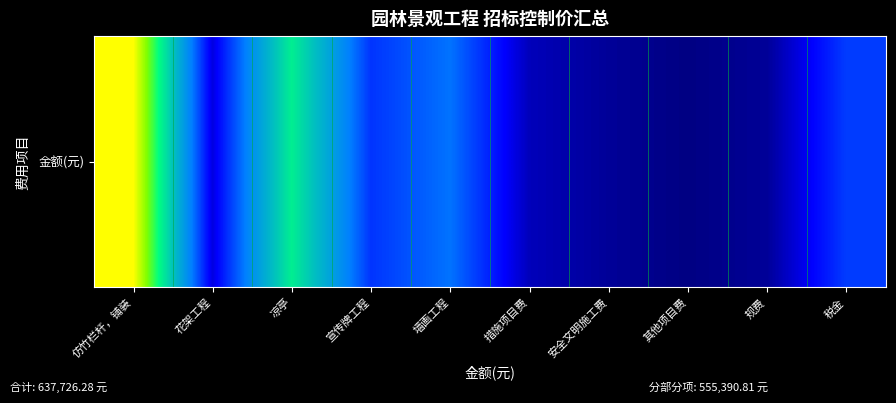

What is the maximum value shown in the chart?

235653.8